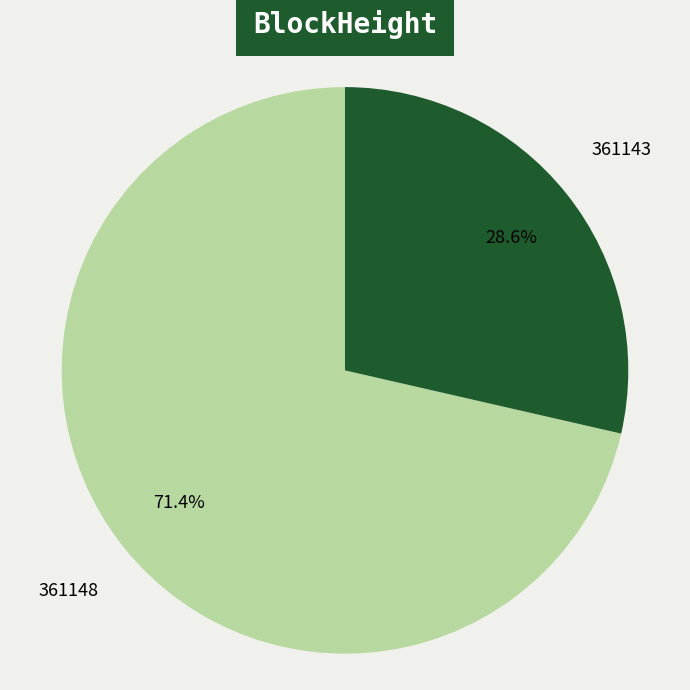

Rank the categories by value from lowest to highest.

361143, 361148